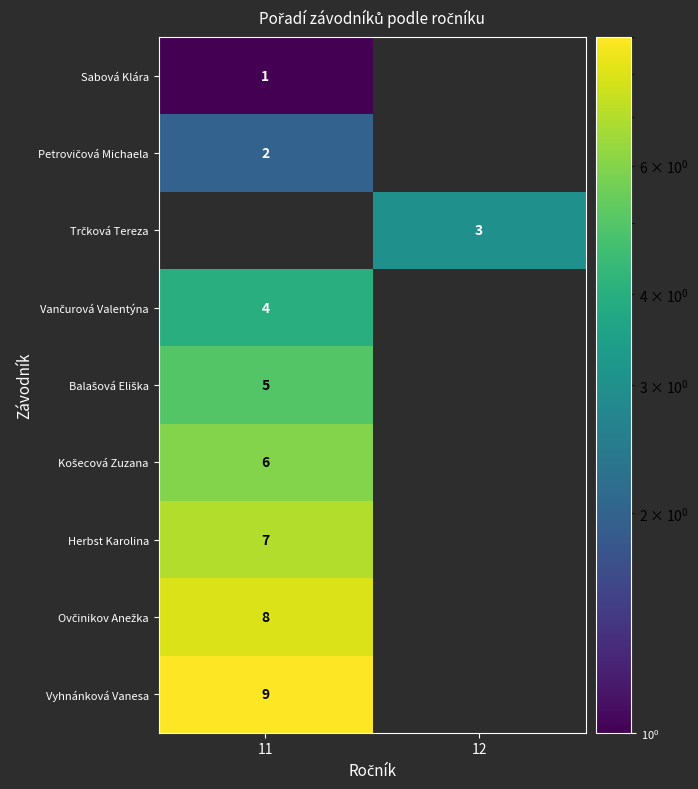

The Vyhnánková Vanesa series shows 9 at 11. True or false?

True